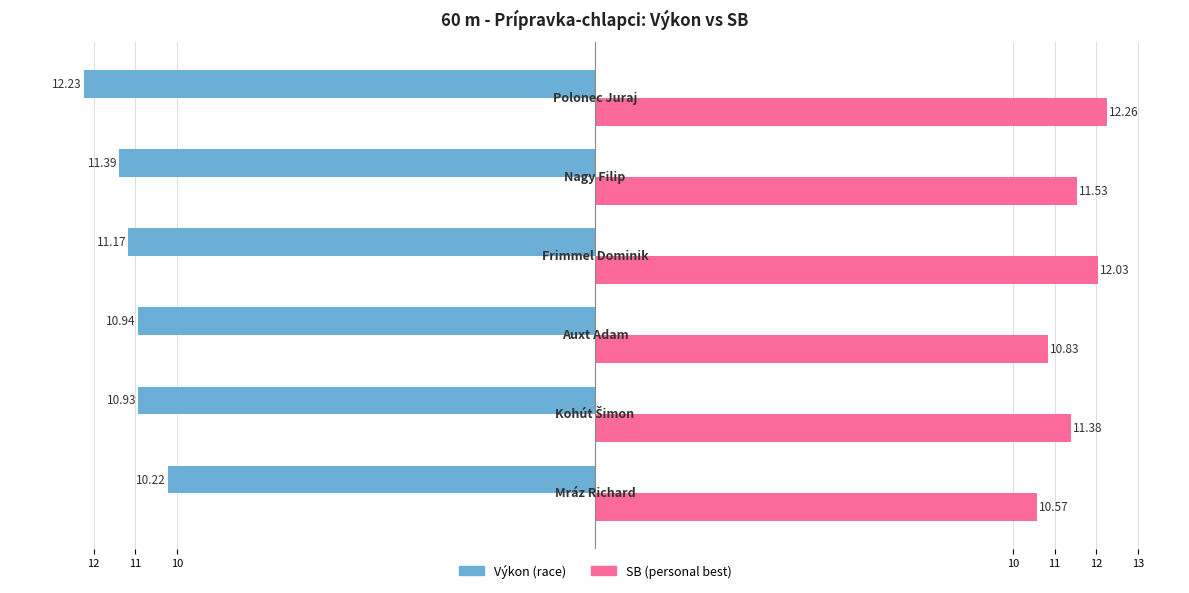

The value of SB at 12 is 12.3. True or false?

True